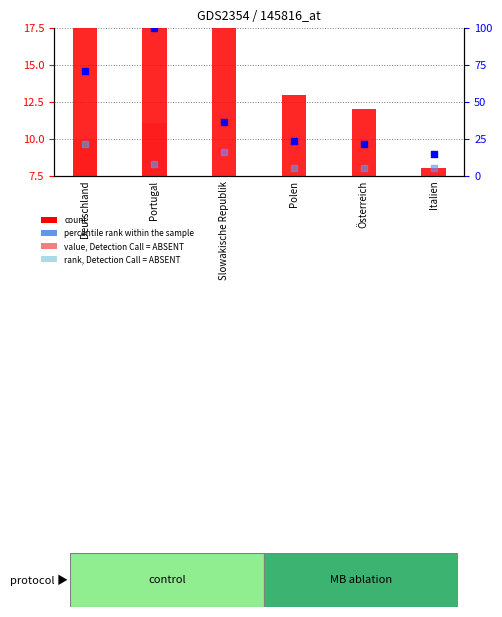

What is the total value across all series at Polen?

29.0